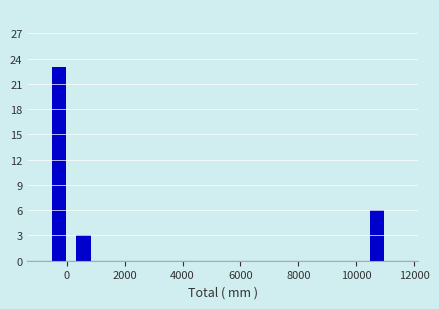

Reading left to right, list every bar in this chart as the range it spans on the x-axis followed by its height. Neither the bar edges nor the heights are printed on the chart, so give them approximately, as read against the axes.

-600 to 400: 23
400 to 1200: 3
1200 to 2000: 0
2000 to 2800: 0
2800 to 3800: 0
3800 to 4600: 0
4600 to 5400: 0
5400 to 6200: 0
6200 to 7000: 0
7000 to 8000: 0
8000 to 8800: 0
8800 to 9600: 0
9600 to 10400: 0
10400 to 11400: 6